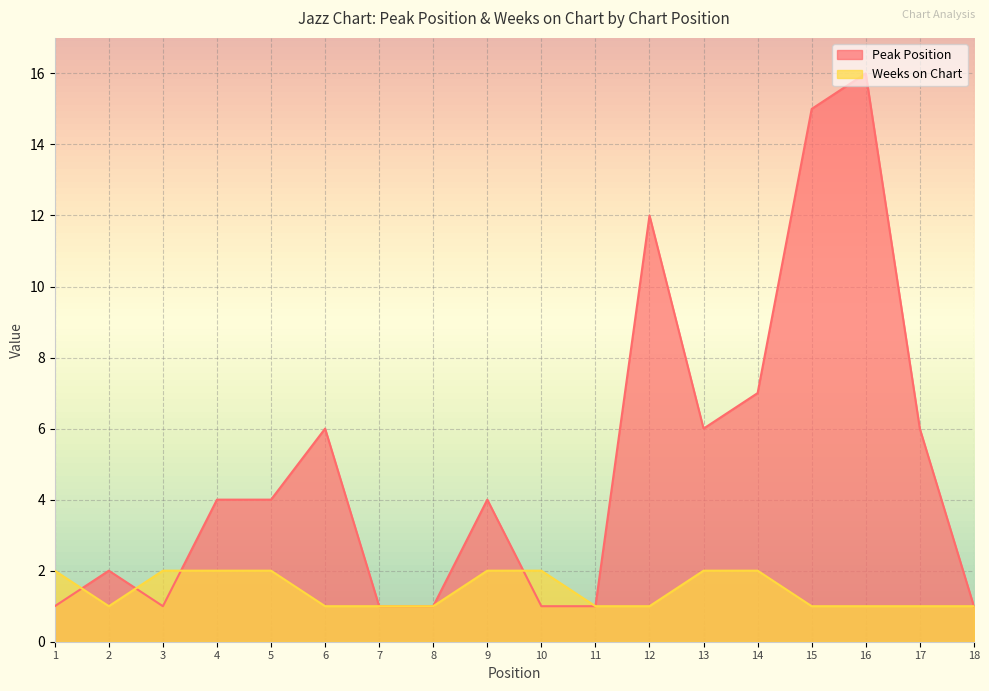

Which has a higher value, 12 or 10?

12